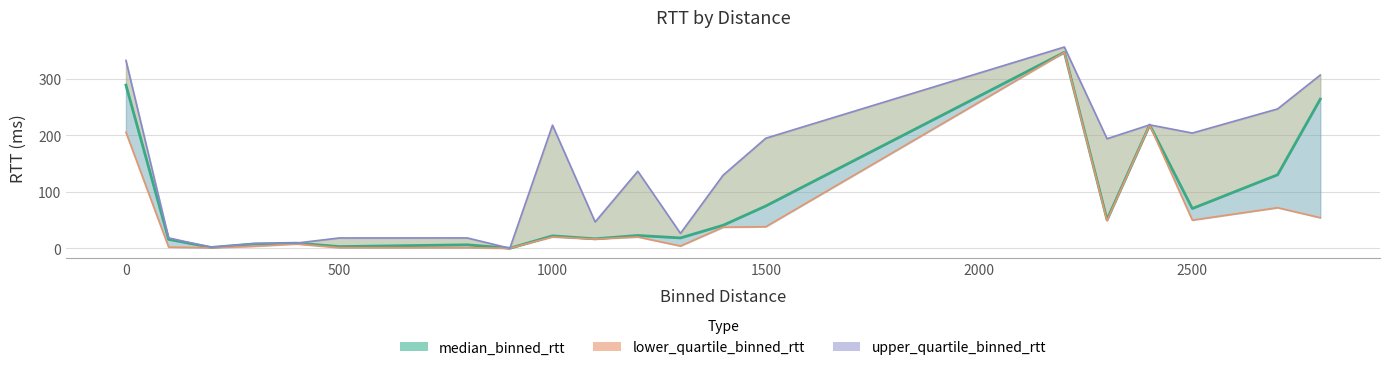

Reading right to left, what are all the values shown in this chart?

median_binned_rtt: 264.0	130.1	70.3	218.3	50.6	347.0	74.8	40.6	18.3	22.6	16.7	21.9	0.0	6.1	2.9	9.0	7.6	1.4	15.7	288.9
lower_quartile_binned_rtt: 54.1	71.8	49.7	218.2	48.7	346.8	38.1	37.2	4.0	20.0	16.2	20.0	0.0	1.0	1.0	7.6	3.5	0.8	2.1	205.4
upper_quartile_binned_rtt: 306.7	246.8	204.0	218.5	193.9	356.3	194.8	129.4	26.3	136.4	46.6	217.9	0.0	18.3	18.2	9.2	8.2	1.6	18.4	332.6